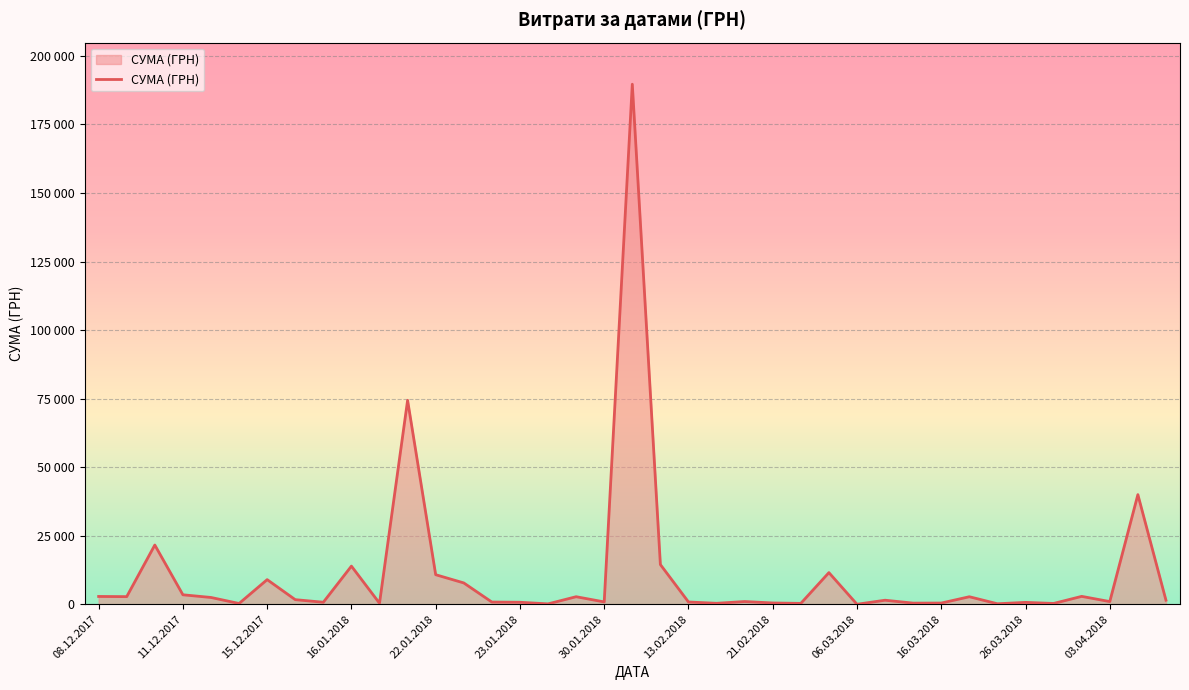

Does the chart have visible grid lines?

Yes